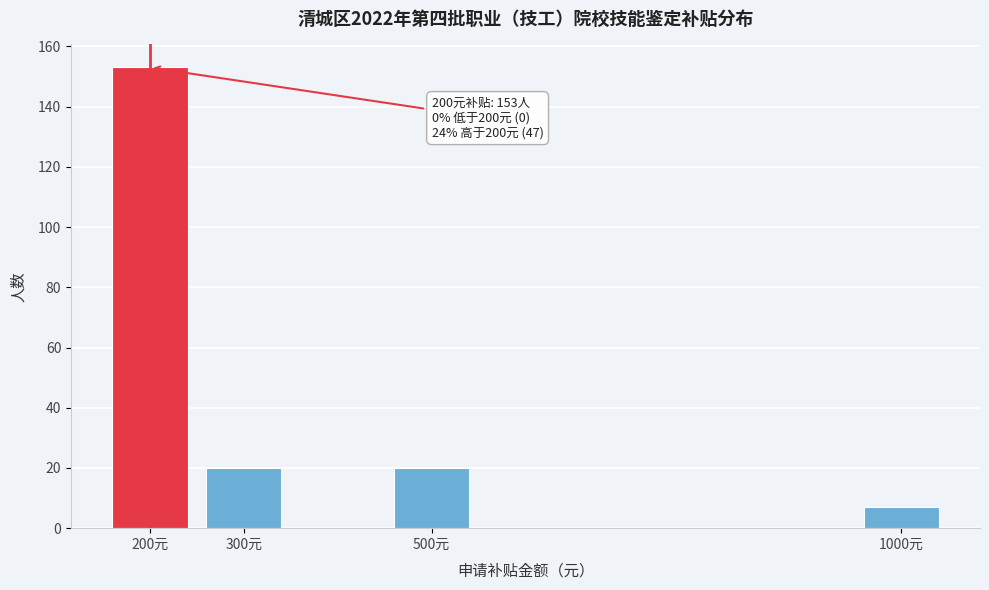

Reading left to right, transcribe all the data shown in this chart.

200元=153	300元=20	500元=20	1000元=7